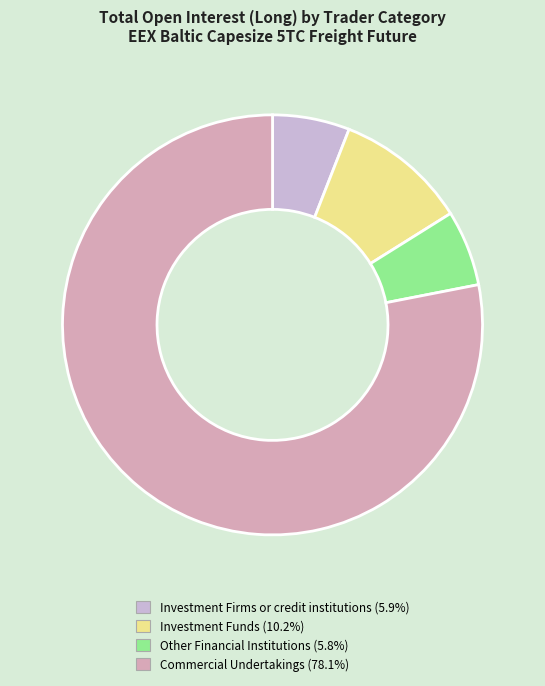

Is it true that Investment Firms or credit institutions is 1% of the pie?

False